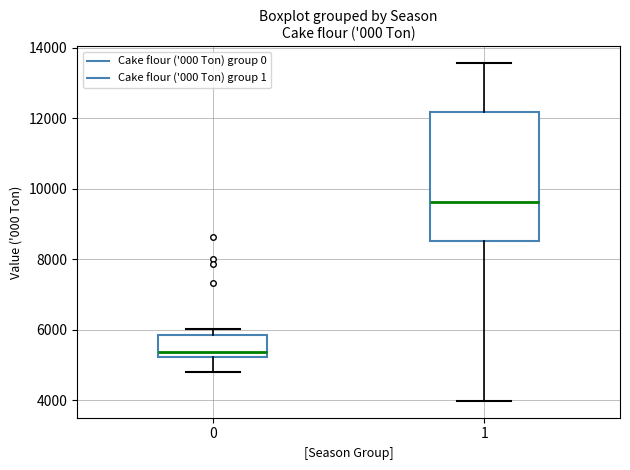

Comparing the boxes themselves (not the whiskers), which one is the tallest?

1